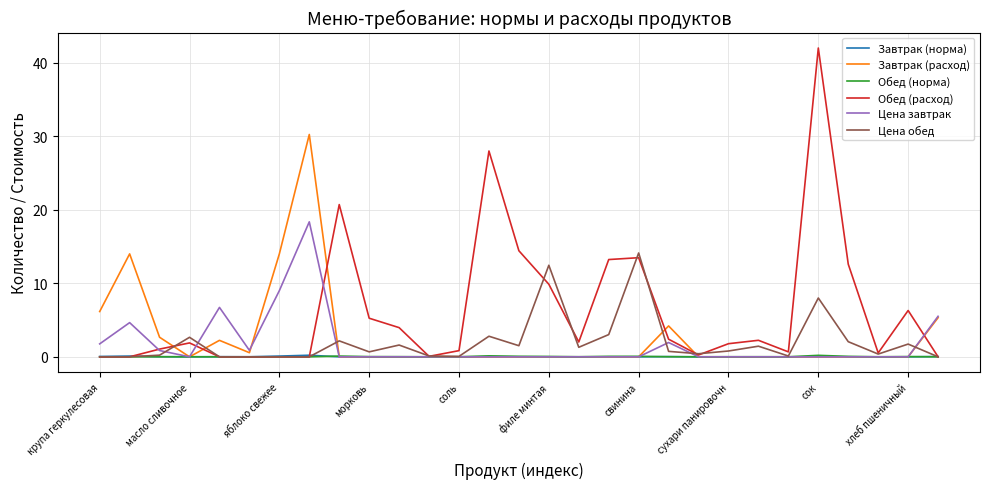

Which series has the widest spread of values?

Обед (расход)